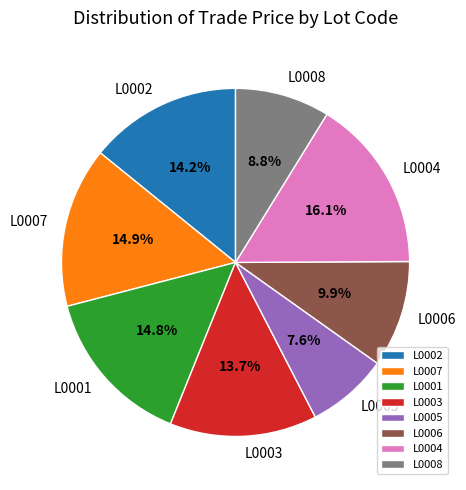

To the nearest percent, what portion does L0006 represent?

10%